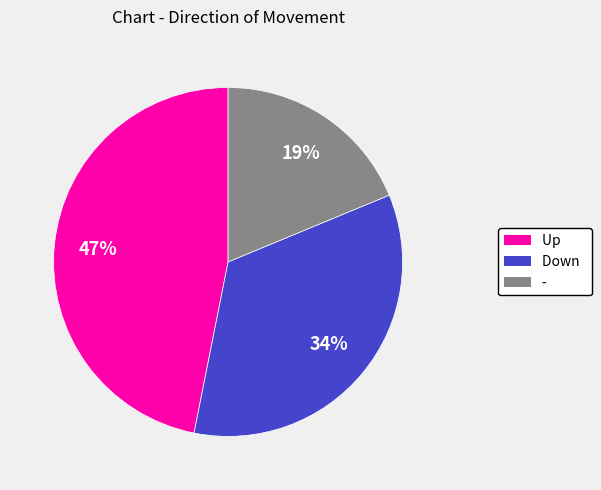

How many slices are in this pie chart?

3